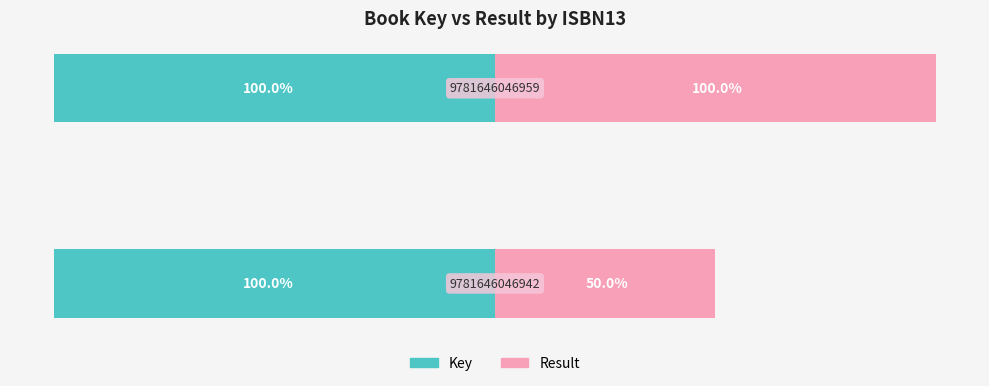

At how many categories does at least one series exceed -31?

2